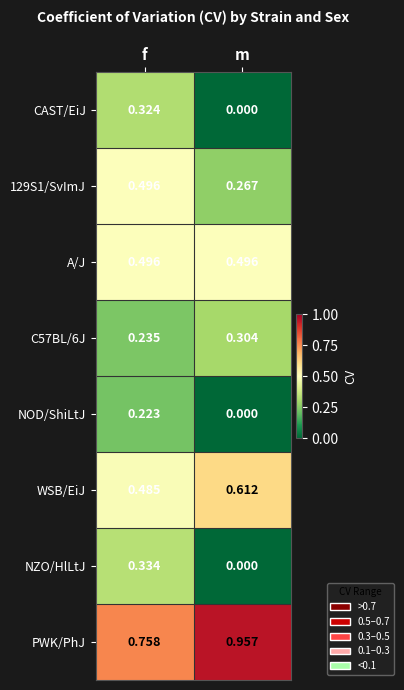

At which label is C57BL/6J closest to 0?

f